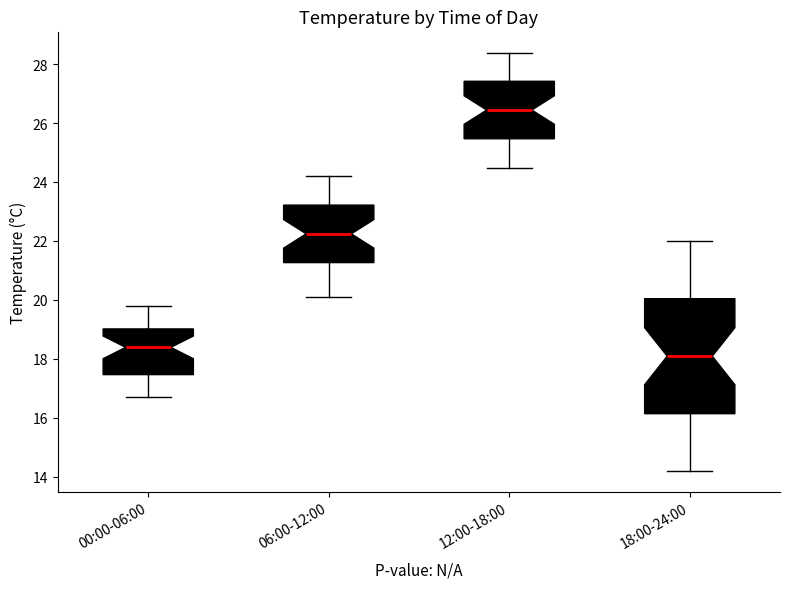

Comparing the boxes themselves (not the whiskers), which one is the tallest?

18:00-24:00